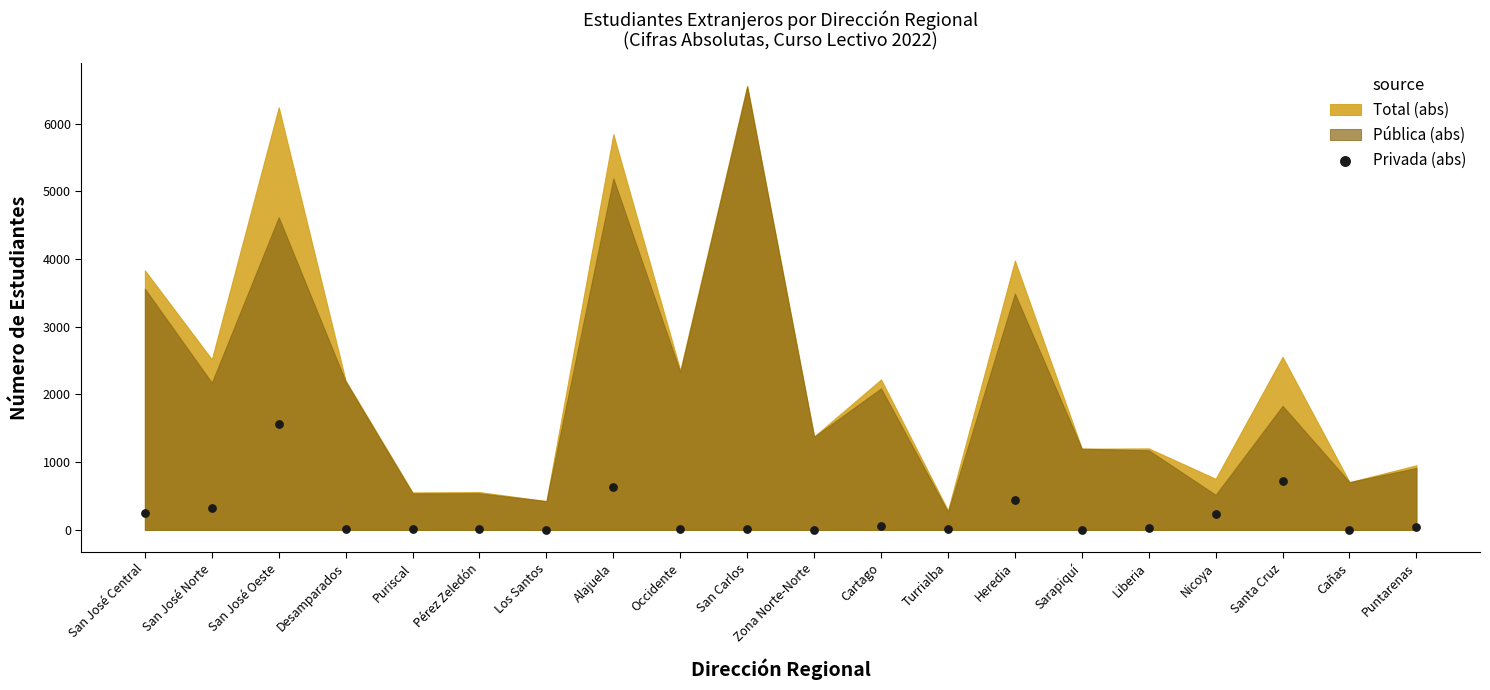

What is the range of Y values (max minus min)?

1567